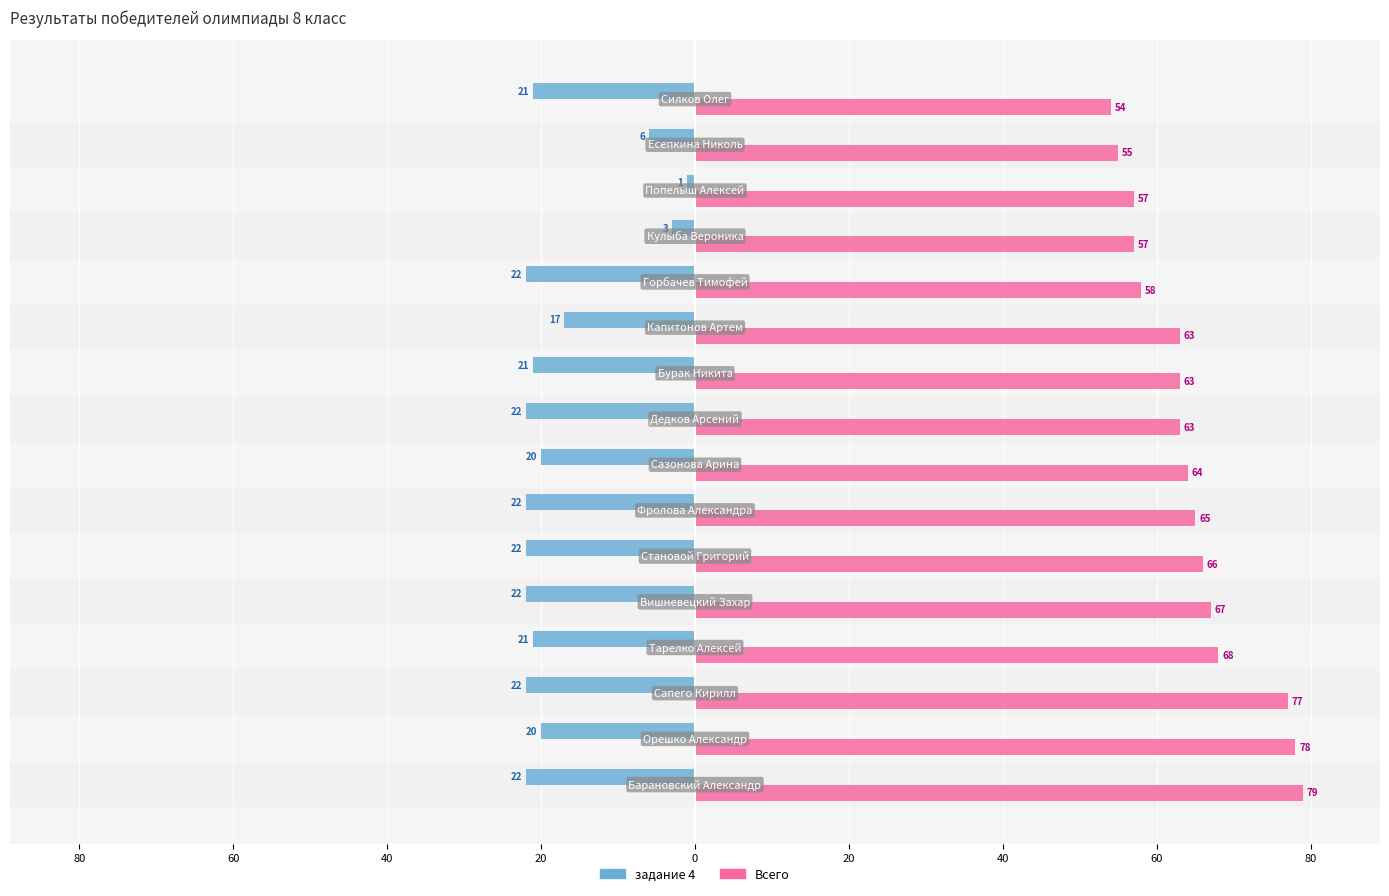

What is the minimum value for задание 4?

-22